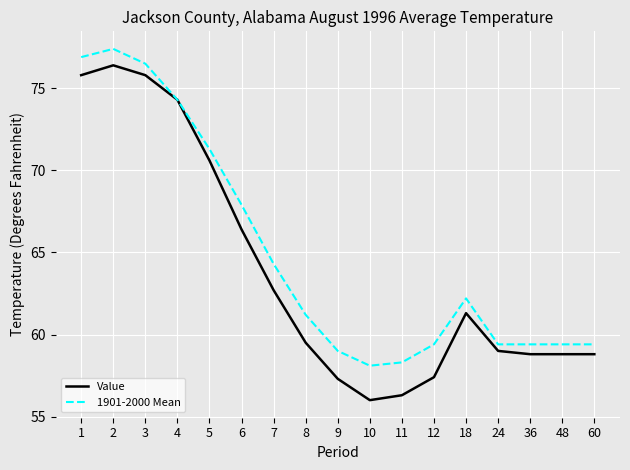

The Value series shows 58.8 at 60. True or false?

True